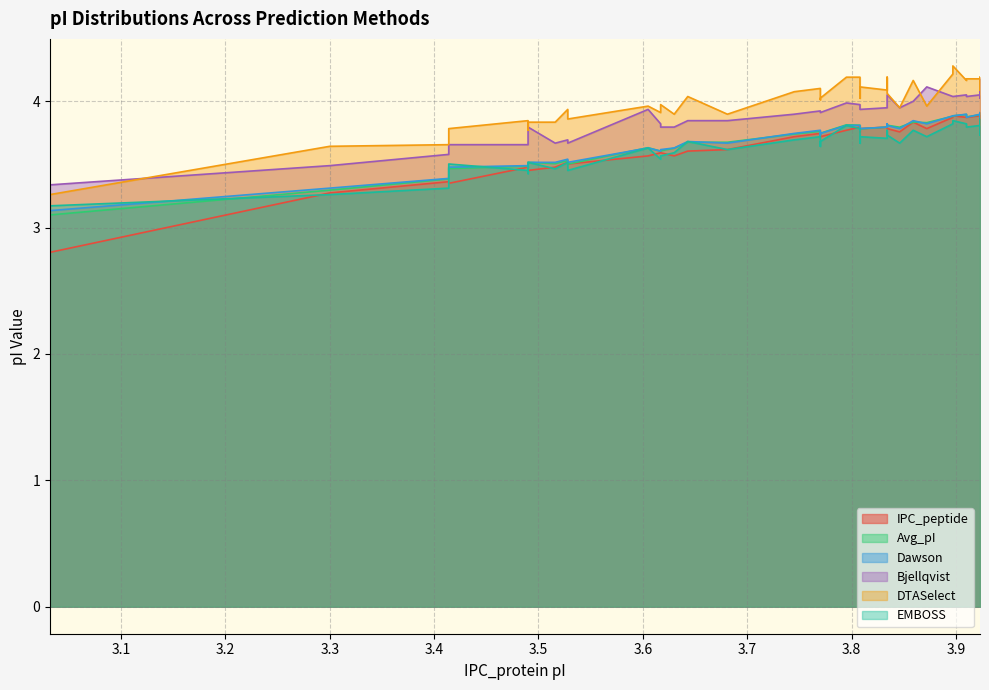

What is the lowest value of the Avg_pI series?

3.1